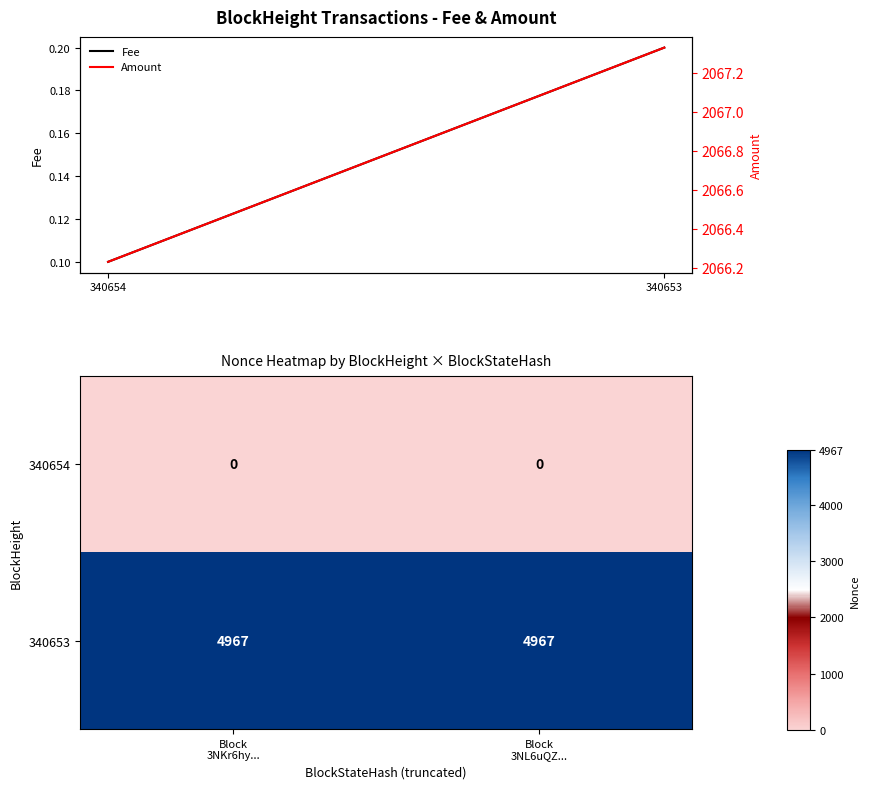

Reading left to right, what are all the values shown in this chart?

340654: 0	0
340653: 4967	4967